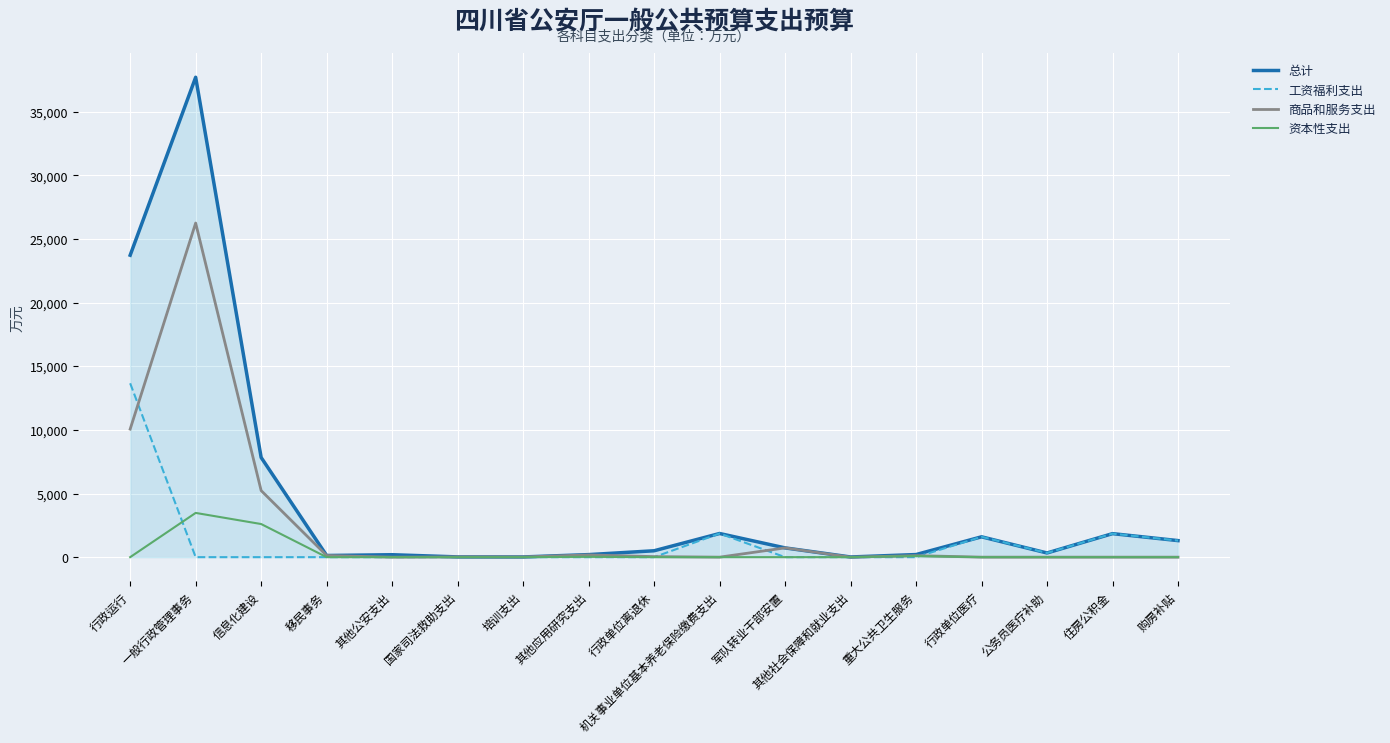

At which category is the sum across all series the highest?

一般行政管理事务